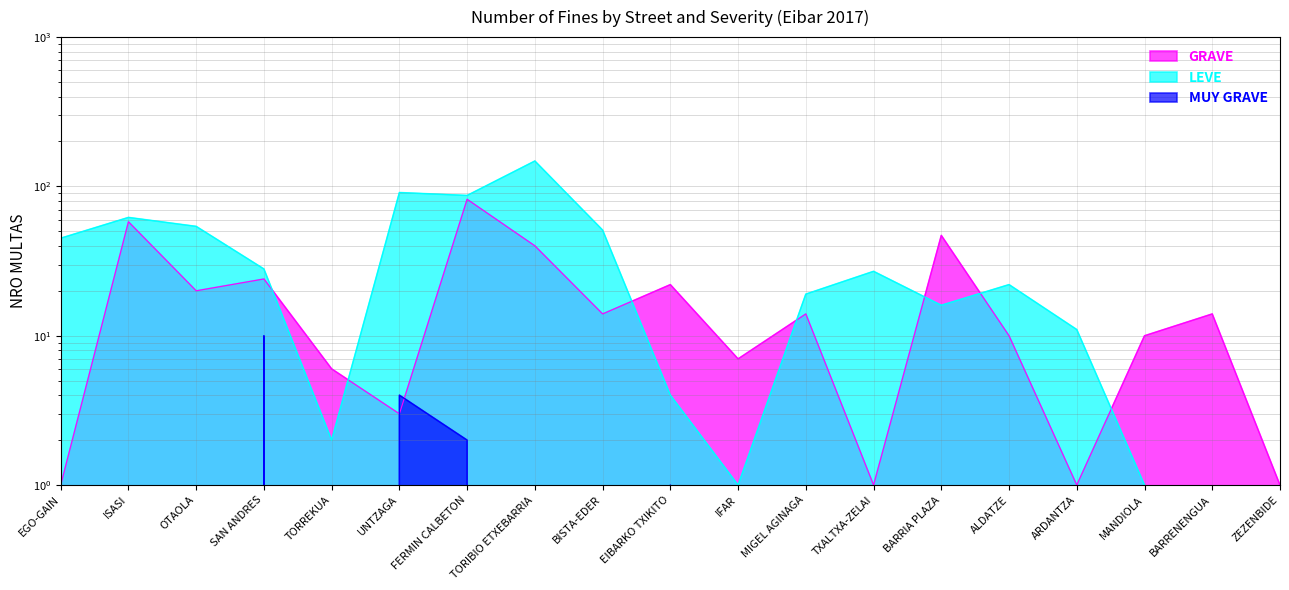

What is the difference between the MUY GRAVE values at SAN ANDRES and BARRENENGUA?

10